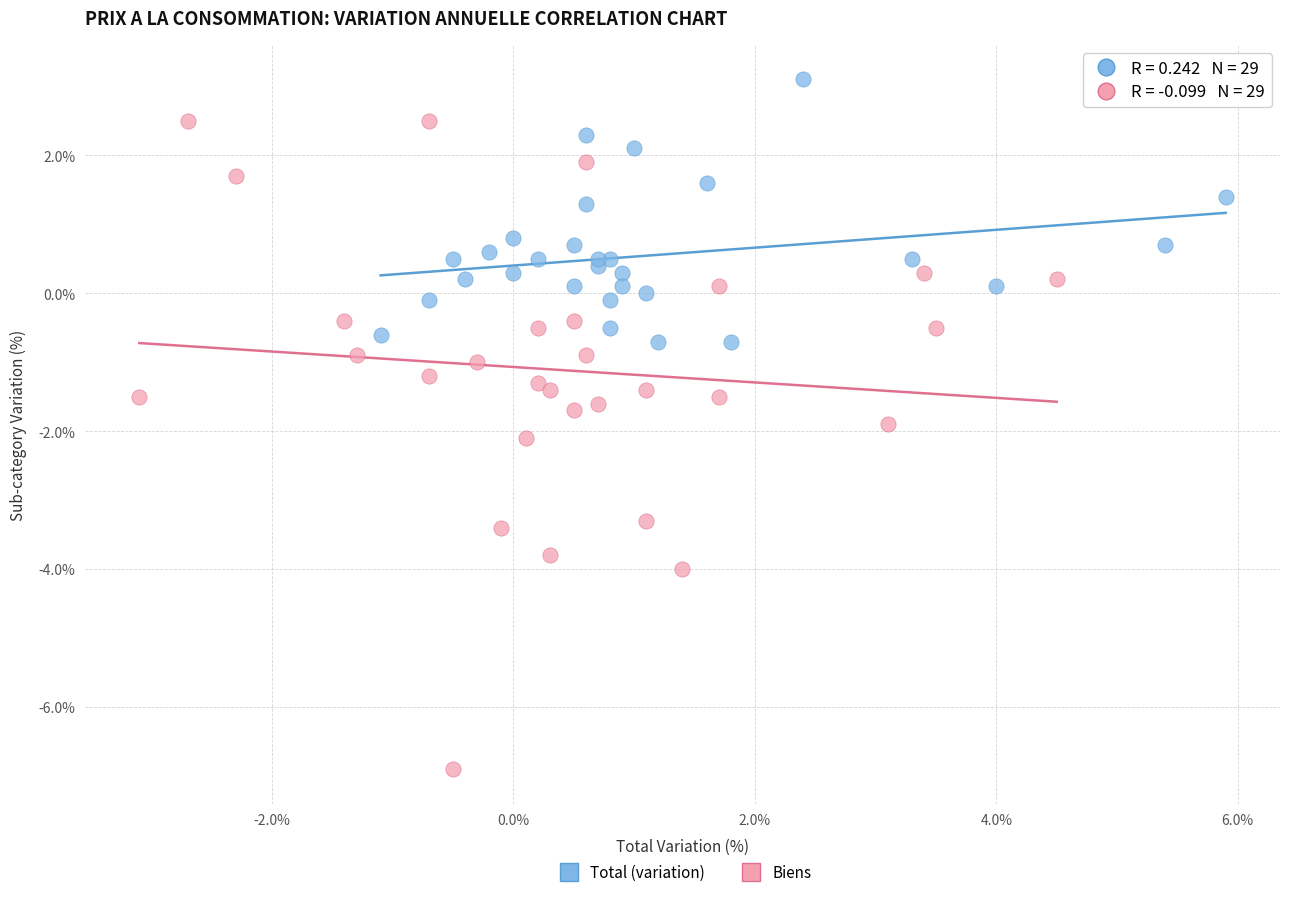

Which series has the widest spread of Y values?

Biens